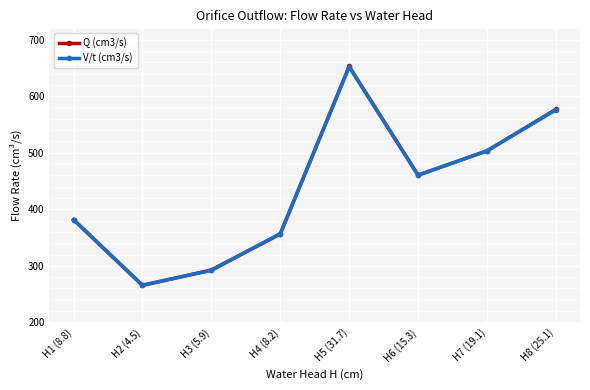

Which series changed the most between H1 (8.8) and H5 (31.7)?

Q (cm3/s)